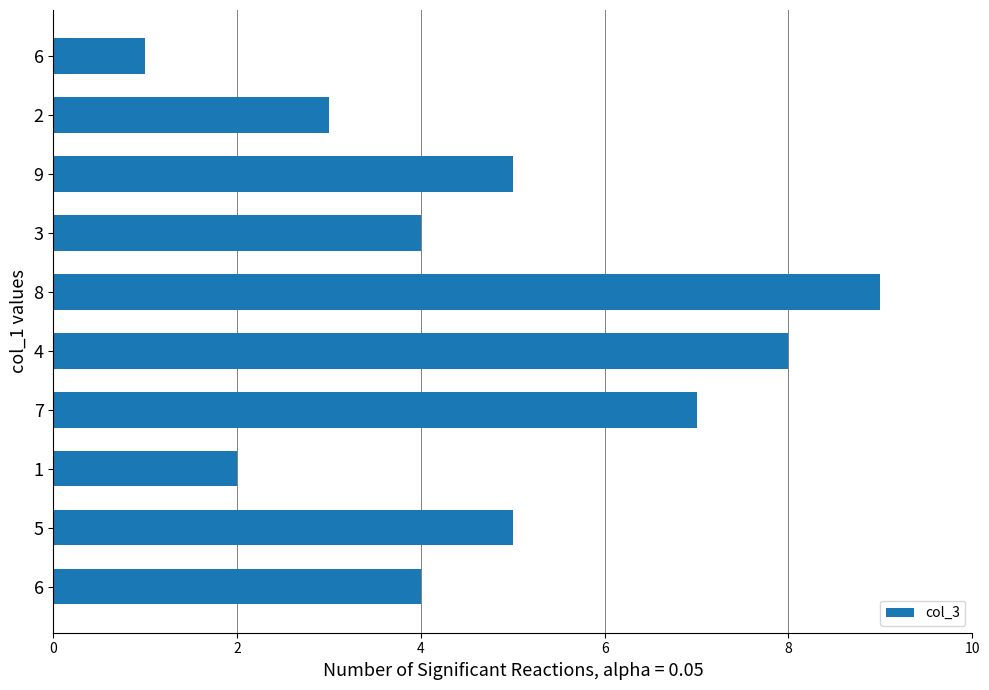

How many values are below 5?

5